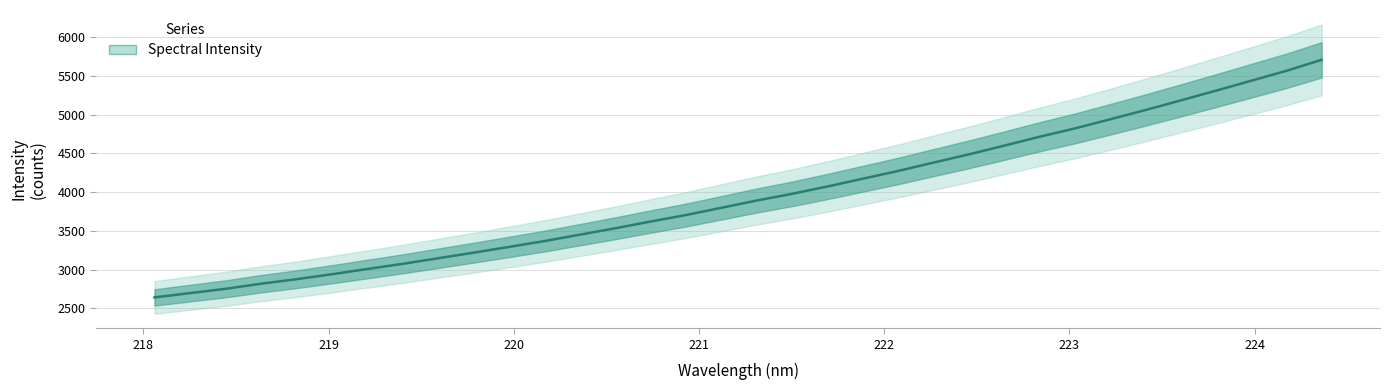

Count the number of data series in this chart.

1